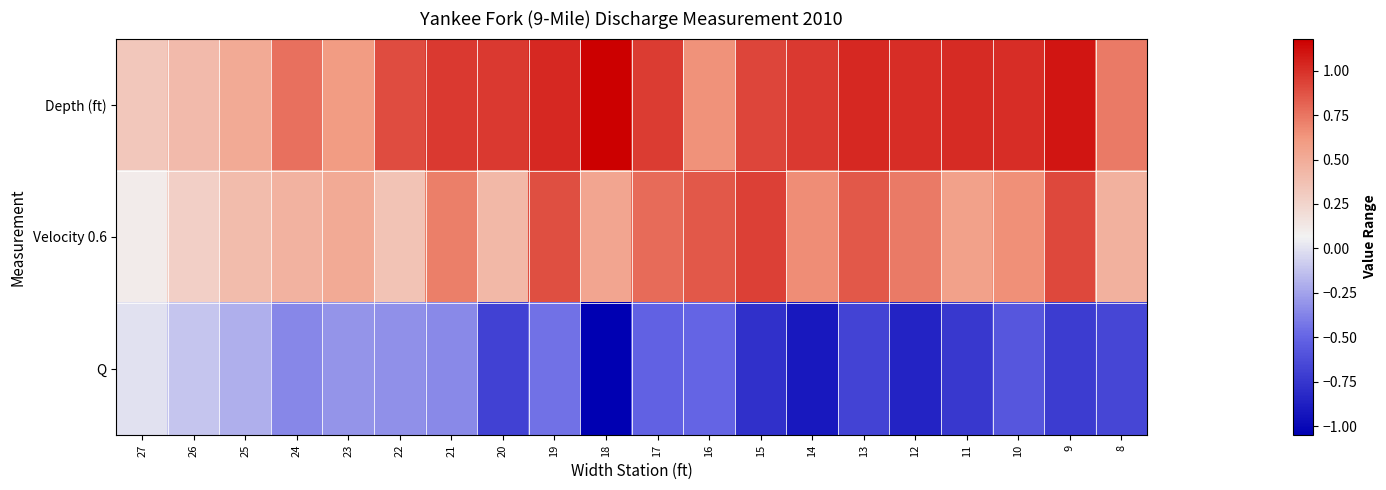

Which label corresponds to the smallest value in the chart?

18